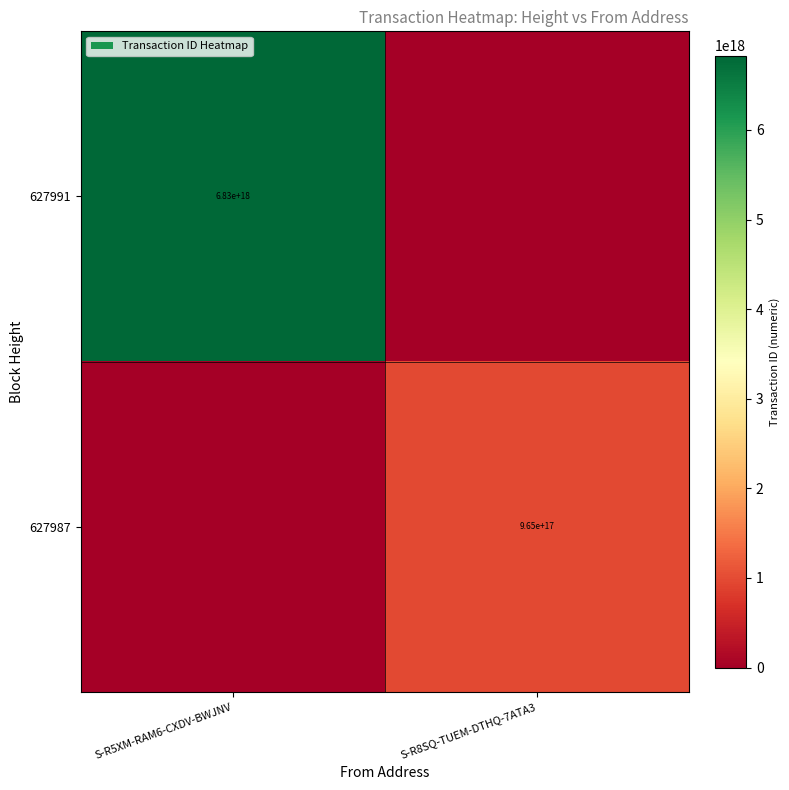

True or false: 627987 has a value of 265920627891088192 at S-R8SQ-TUEM-DTHQ-7ATA3.

False